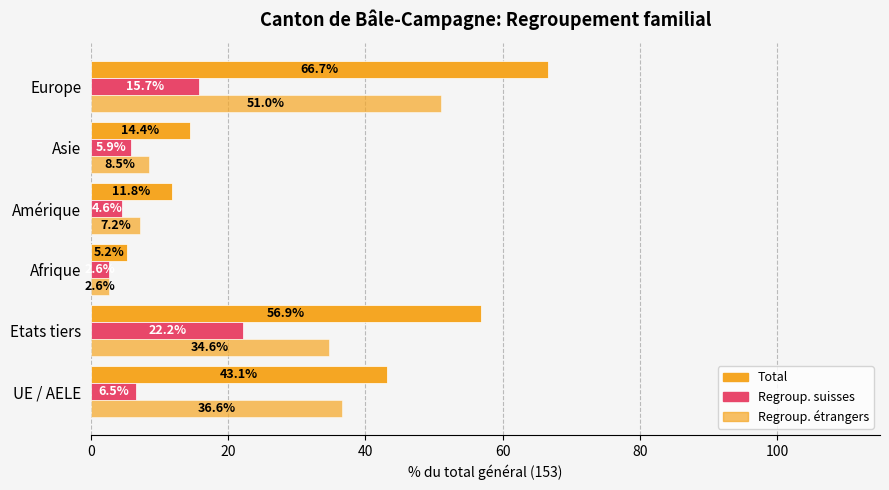

How many categories are shown in the chart?

6